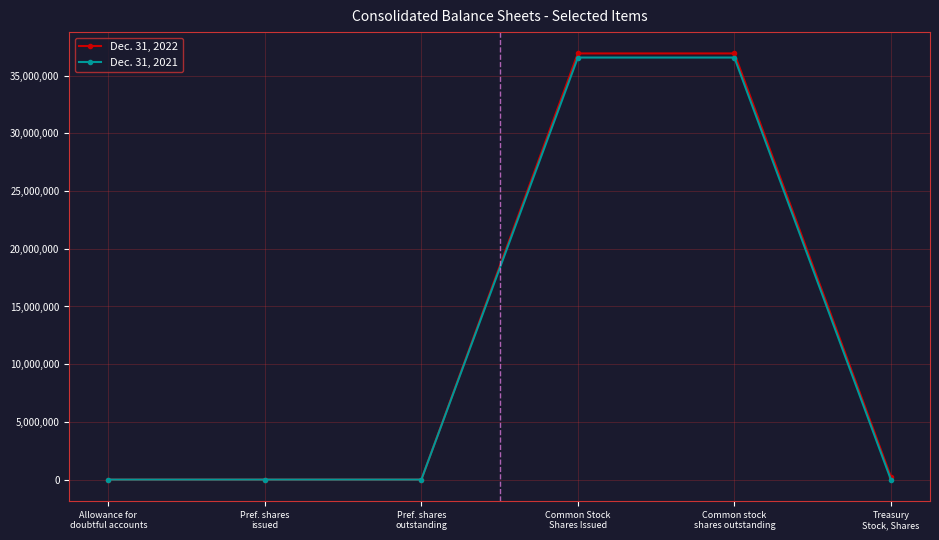

List the series in order of their peak value, lowest first.

Dec. 31, 2021, Dec. 31, 2022